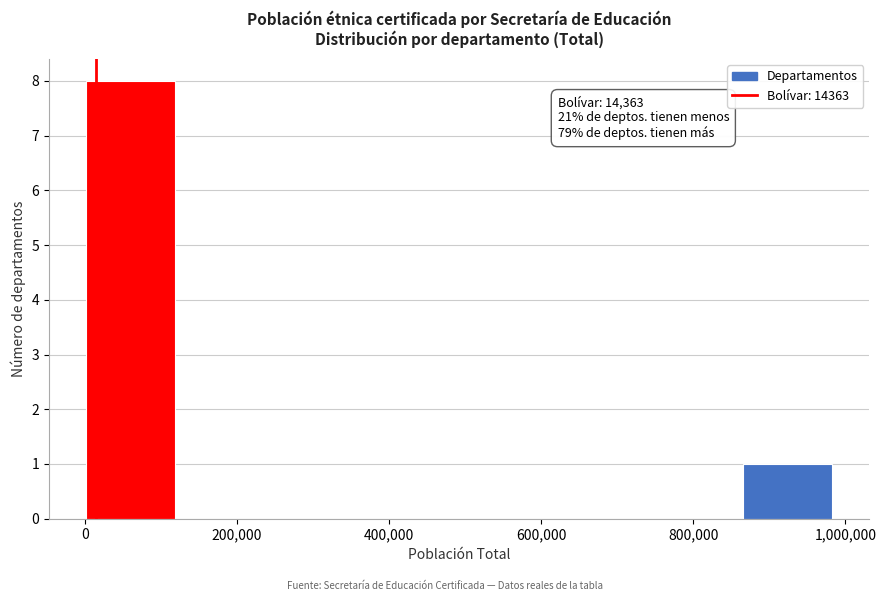

Which range on the x-axis has the tallest bar?

0 to 120000